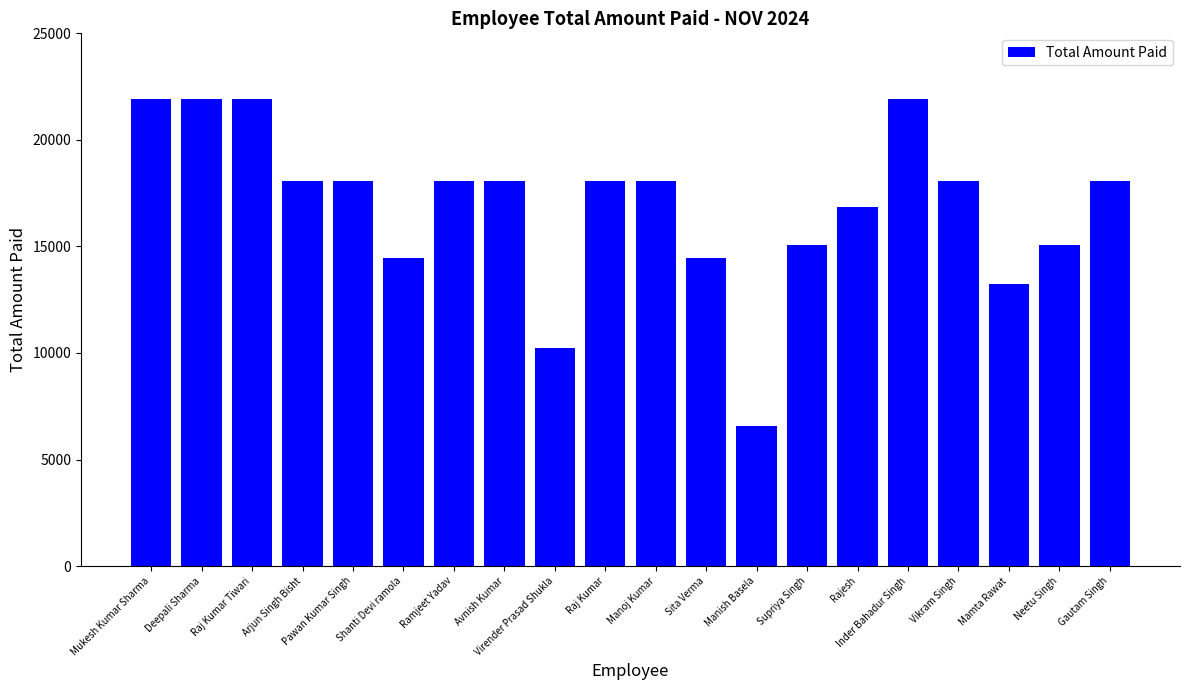

Which category has the lowest value across all series?

Manish Basela